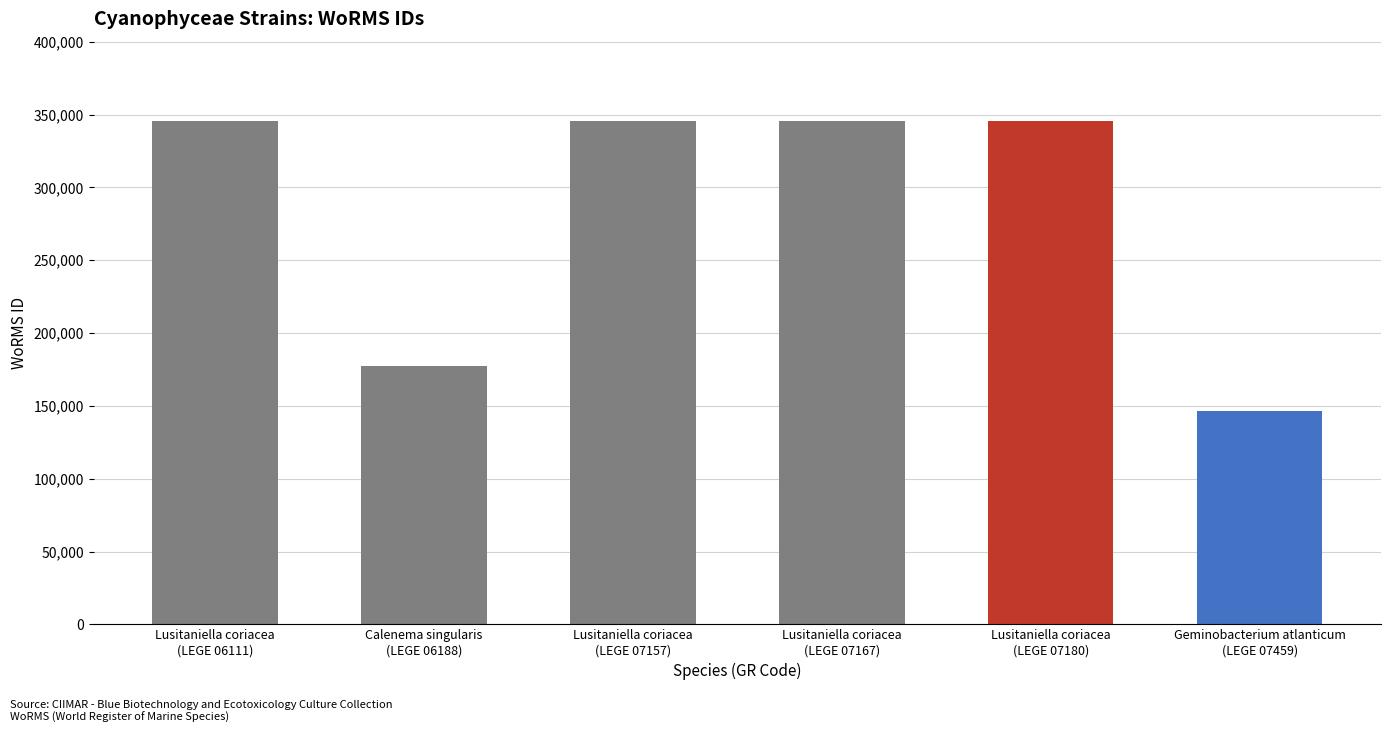

What is the change in value from Lusitaniella coriacea
(LEGE 07157) to Geminobacterium atlanticum
(LEGE 07459)?

-198970